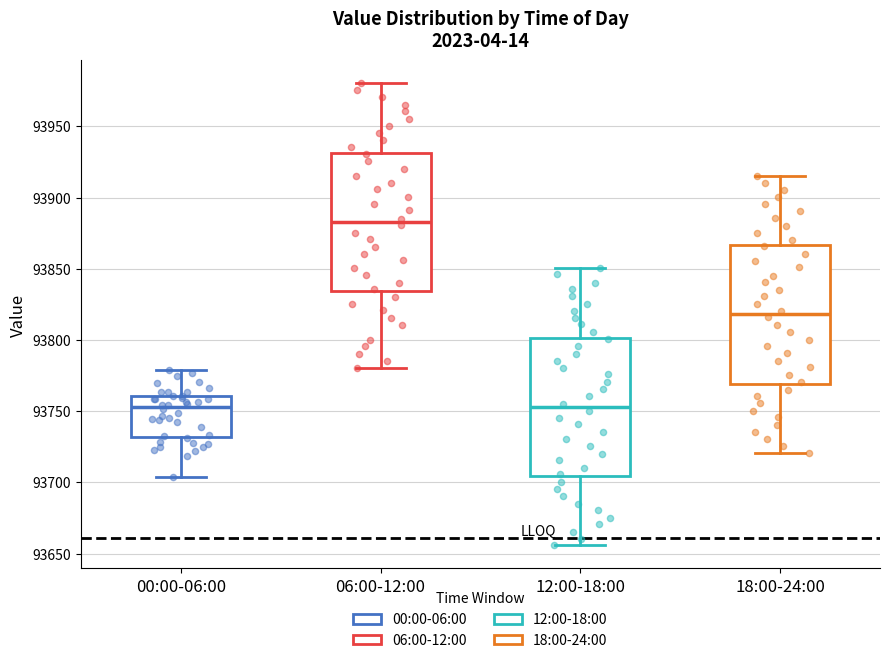

Which box's median line is the highest?

06:00-12:00